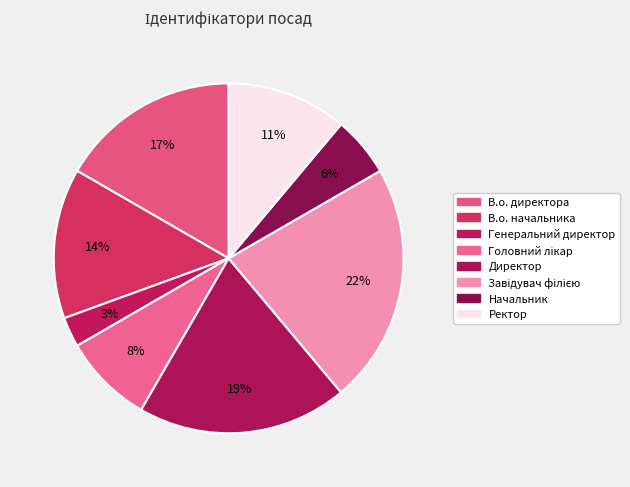

How many segments does this pie chart have?

8